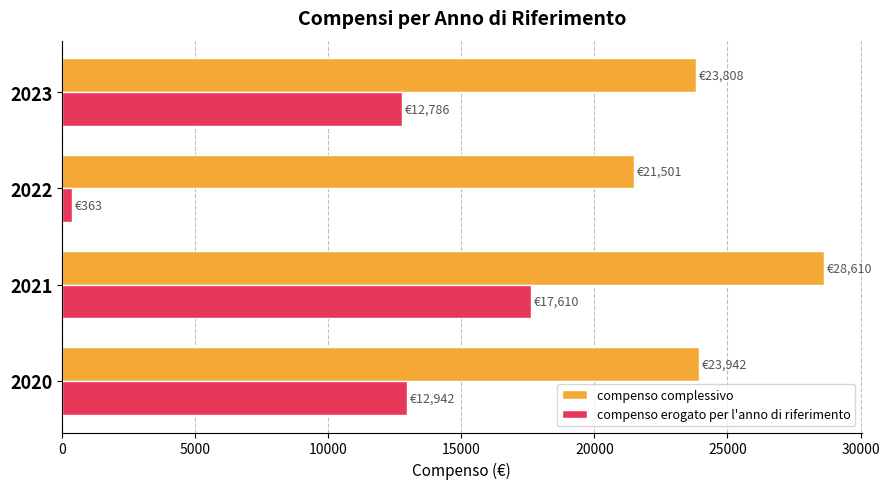

Which series has the largest total across all categories?

compenso complessivo